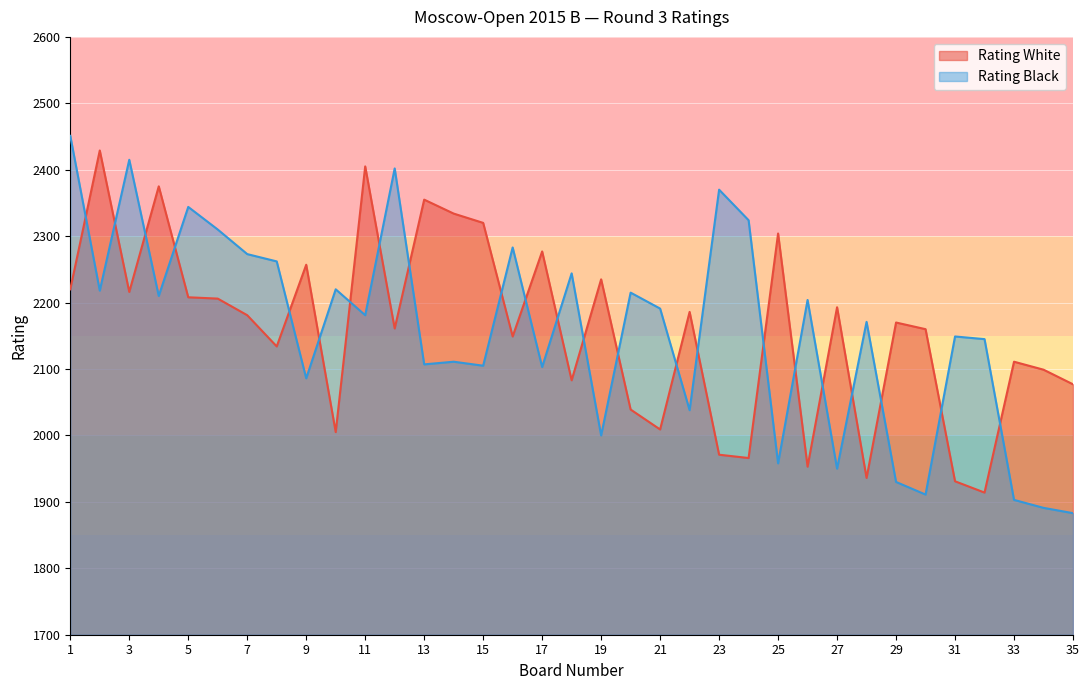

Which series ends up on top after the final intersection of Rating Black and Rating White?

Rating White